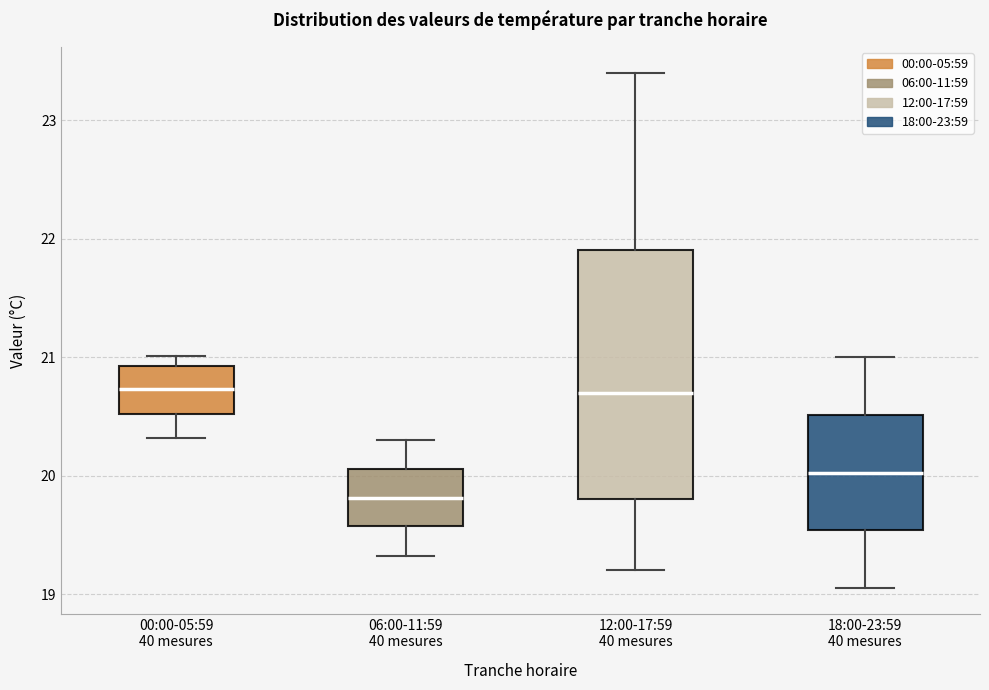

Comparing the boxes themselves (not the whiskers), which one is the tallest?

12:00-17:59 40 mesures